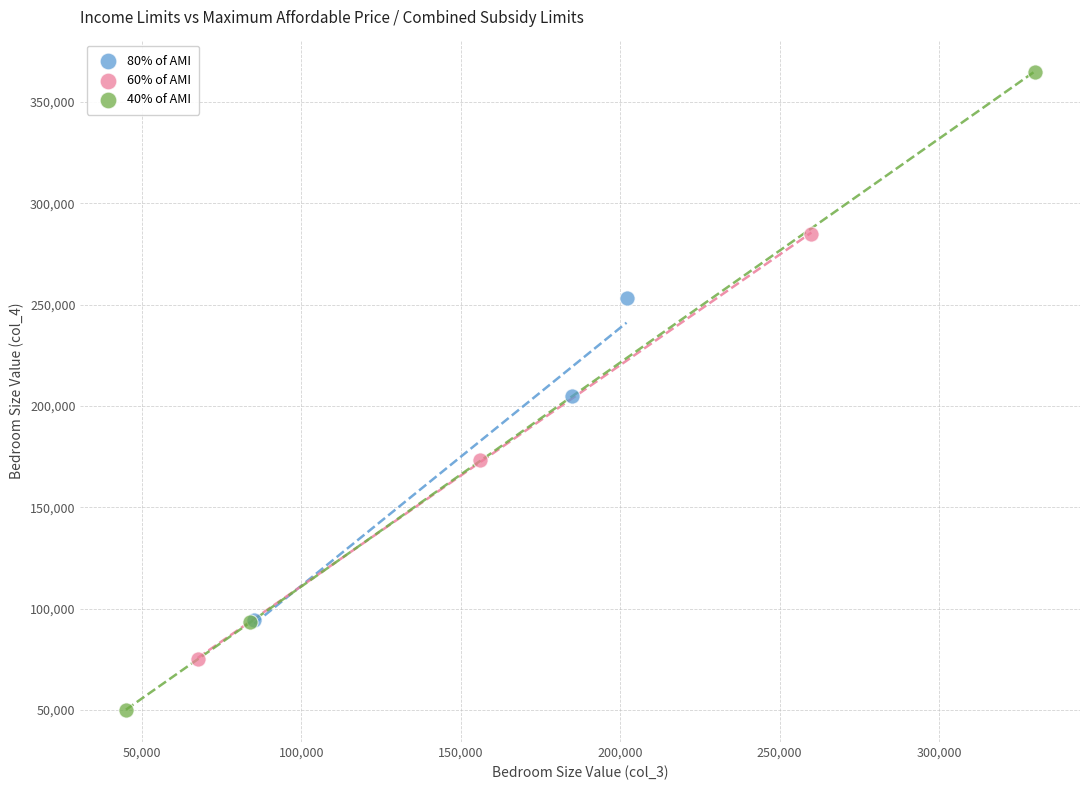

Which series reaches the minimum Y coordinate?

40% of AMI